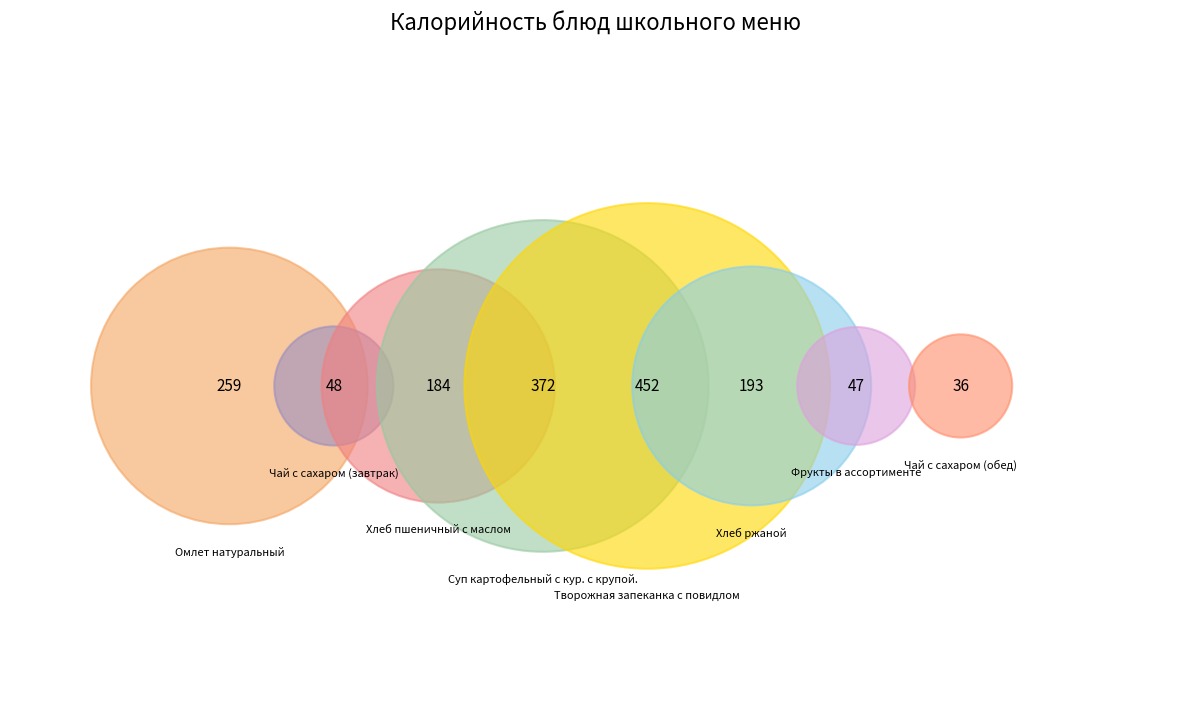

Approximately how many times larger is the value at Чай с сахаром (завтрак) compared to Омлет натуральный?

0.2